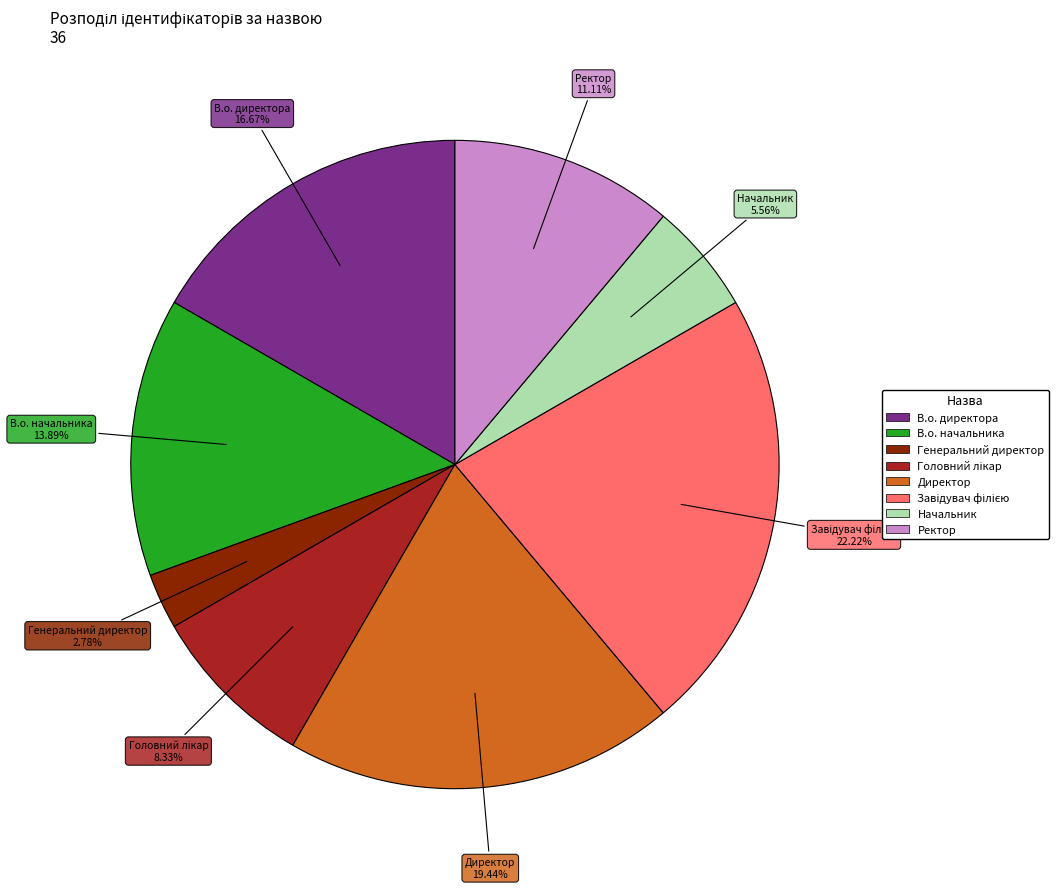

How many slices are in this pie chart?

8